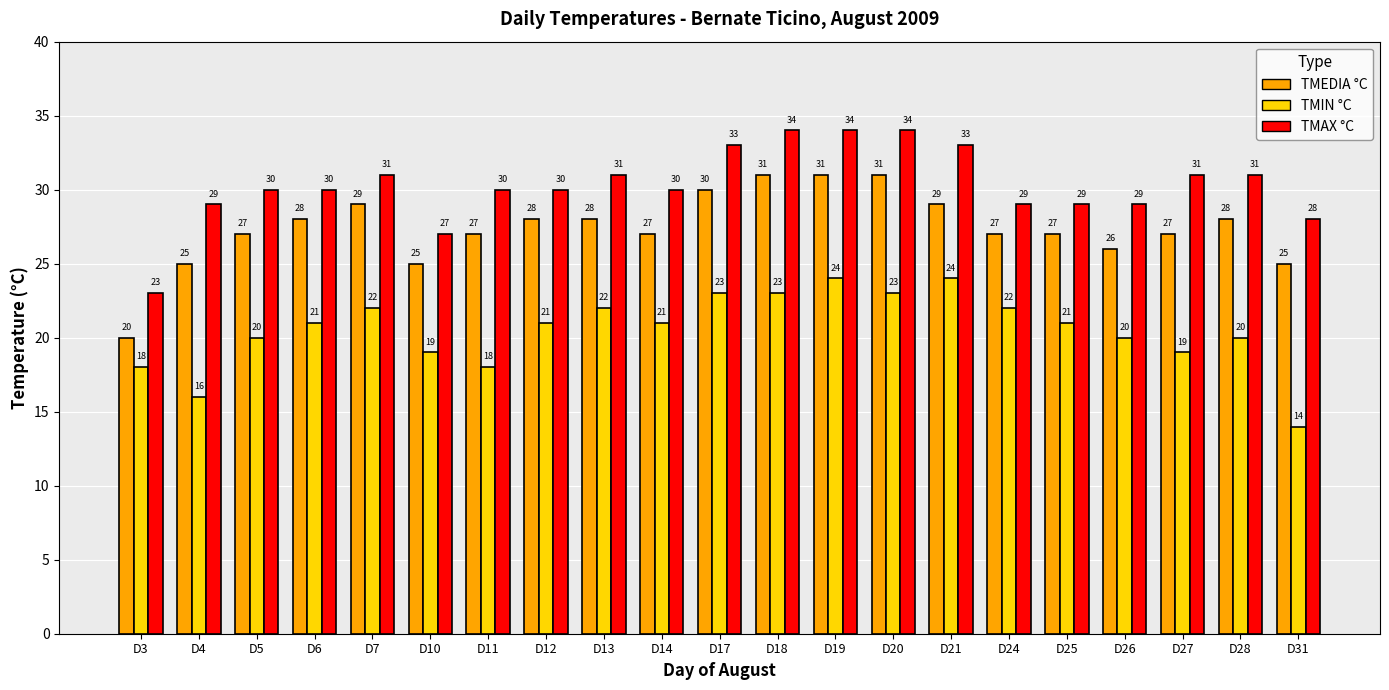

How many bars are there in each group?

3